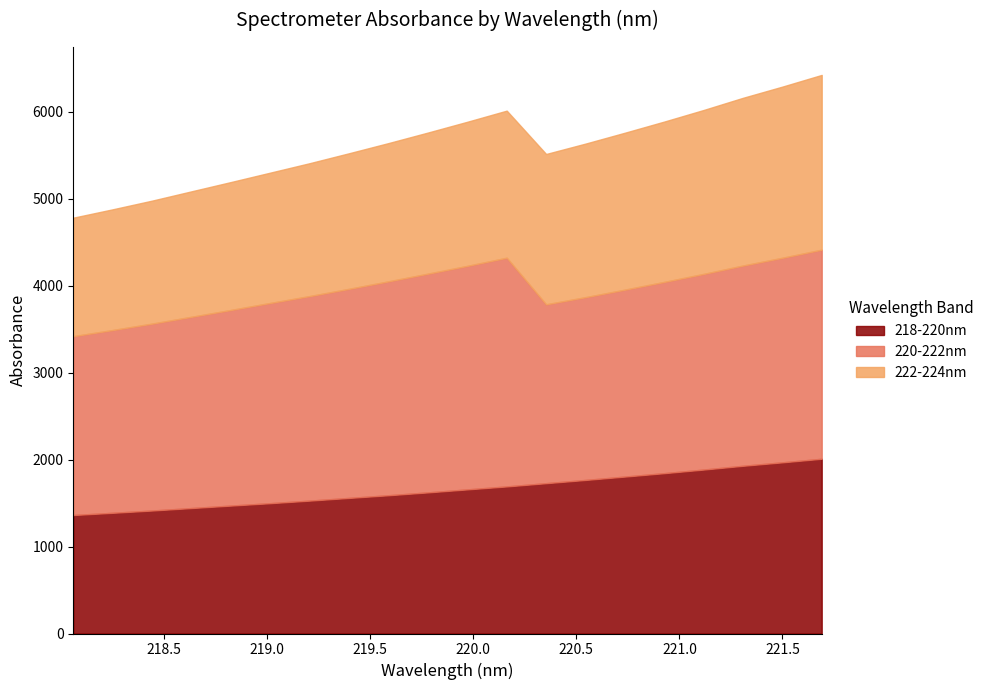

True or false: 218-220nm has more than 2 interior local peaks.

False